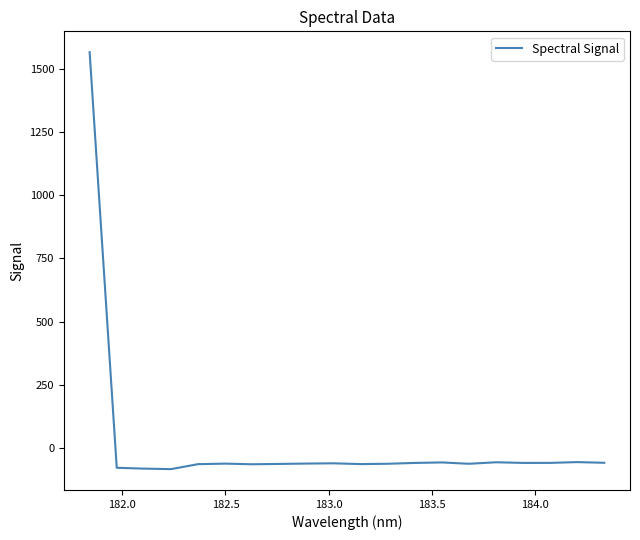

What is the average value?

18.1